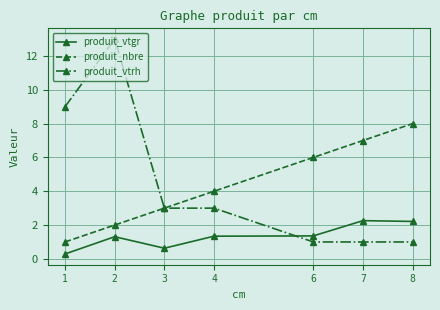

Rank the series by their maximum value, from highest to lowest.

produit_vtrh, produit_nbre, produit_vtgr